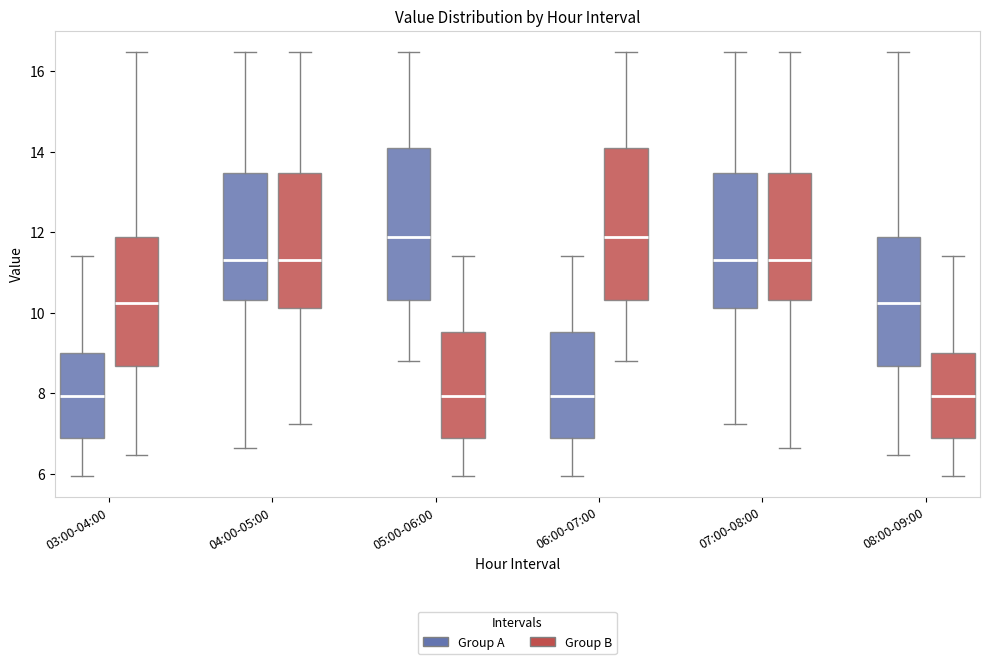

Reading left to right, read every box against the y-axis: the position of its median line, the range the box covers, and the ends of its whiskers. The values are not printed on the chart, so give them approximately, as read against the axis.

03:00-04:00 (Group A): median 8.0, box 7.0 to 9.0, whiskers 6.0 to 11.4
03:00-04:00 (Group B): median 10.2, box 8.6 to 11.8, whiskers 6.4 to 16.4
04:00-05:00 (Group A): median 11.4, box 10.4 to 13.4, whiskers 6.6 to 16.4
04:00-05:00 (Group B): median 11.4, box 10.2 to 13.4, whiskers 7.2 to 16.4
05:00-06:00 (Group A): median 11.8, box 10.4 to 14.0, whiskers 8.8 to 16.4
05:00-06:00 (Group B): median 8.0, box 6.8 to 9.6, whiskers 6.0 to 11.4
06:00-07:00 (Group A): median 8.0, box 6.8 to 9.6, whiskers 6.0 to 11.4
06:00-07:00 (Group B): median 11.8, box 10.4 to 14.0, whiskers 8.8 to 16.4
07:00-08:00 (Group A): median 11.4, box 10.2 to 13.4, whiskers 7.2 to 16.4
07:00-08:00 (Group B): median 11.4, box 10.4 to 13.4, whiskers 6.6 to 16.4
08:00-09:00 (Group A): median 10.2, box 8.6 to 11.8, whiskers 6.4 to 16.4
08:00-09:00 (Group B): median 8.0, box 7.0 to 9.0, whiskers 6.0 to 11.4